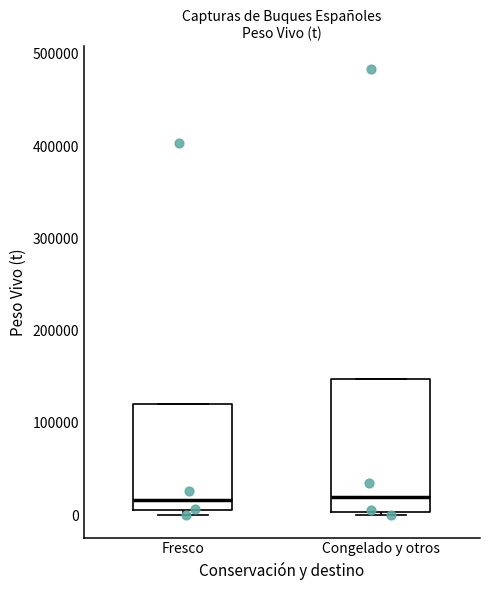

Where is the lower edge of the box for Fresco on the y-axis? The values are not printed on the chart, so give them approximately, as read against the axis.

10000